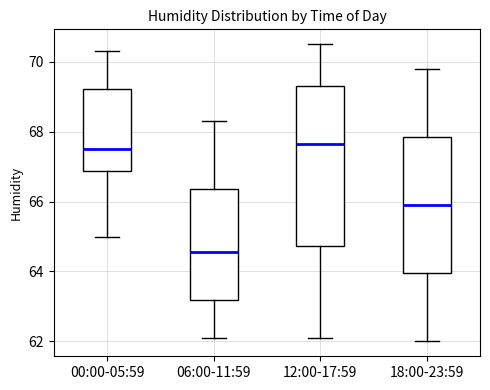

Which box is the tallest, from its lower edge to its upper edge?

12:00-17:59